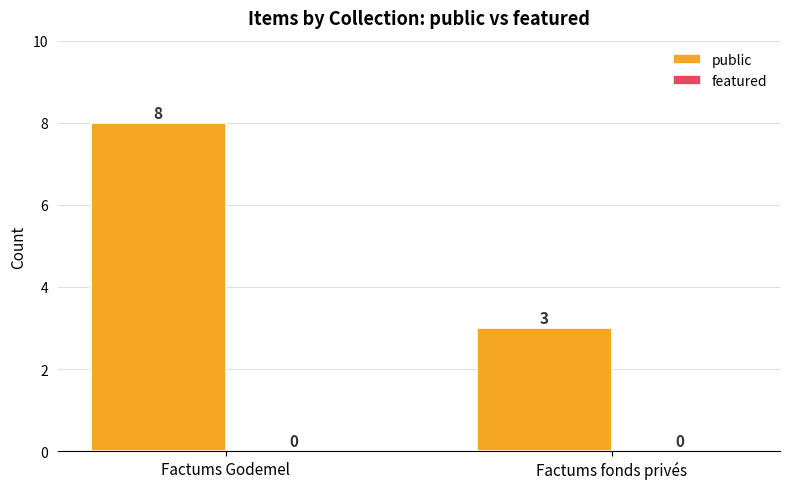

The chart shows a value of 1 at Factums fonds privés. True or false?

False